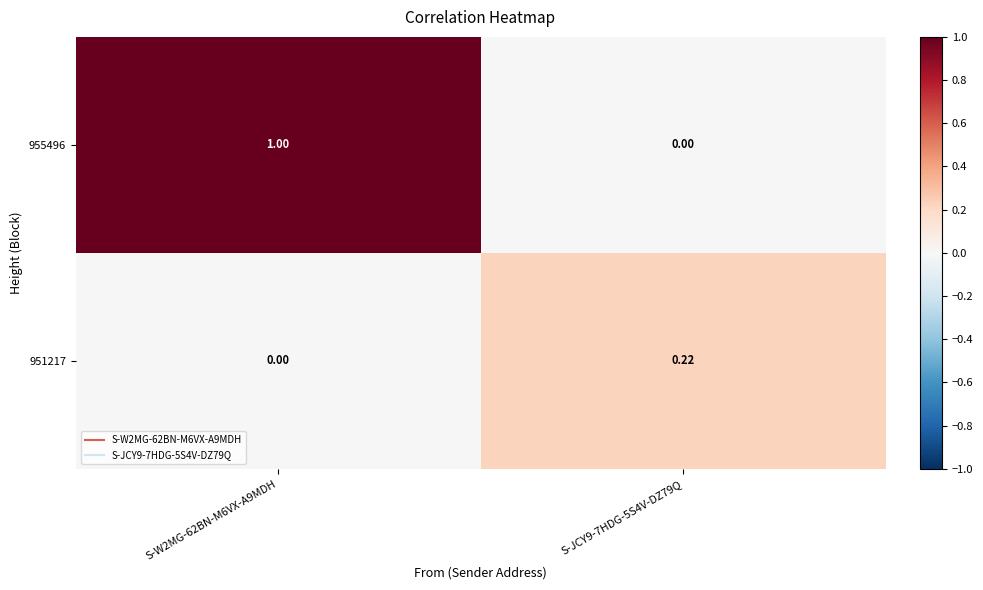

Which series has the widest spread of values?

955496